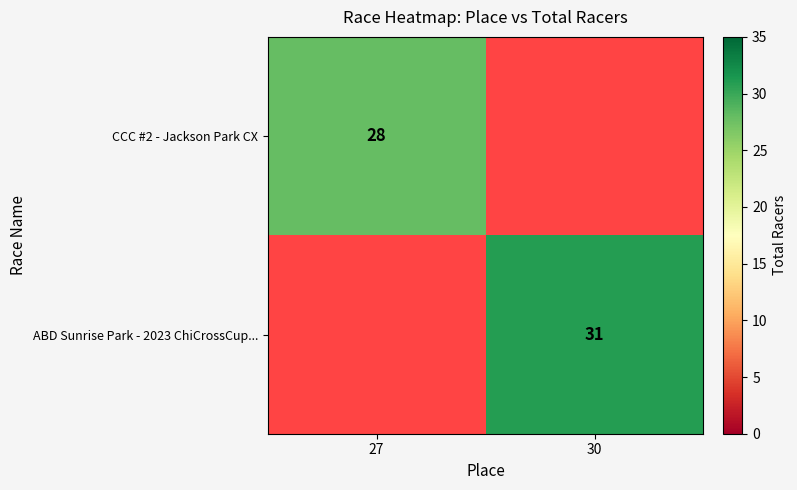

True or false: CCC #2 - Jackson Park CX has a value of 39 at 27.

False